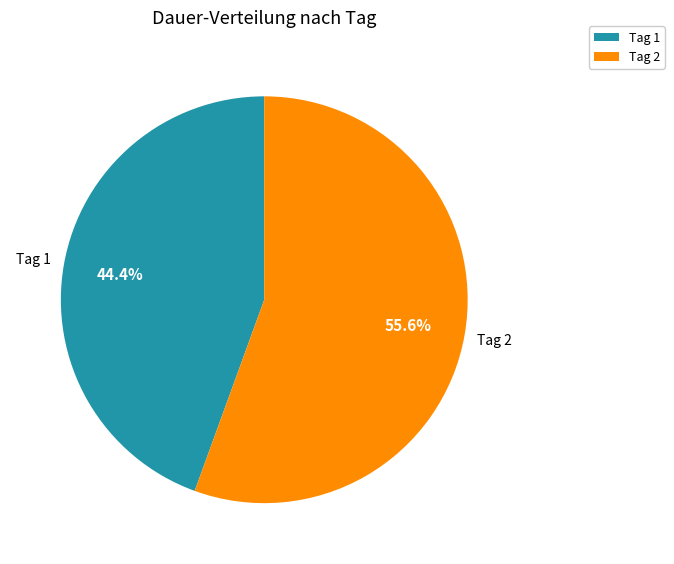

How many slices are in this pie chart?

2